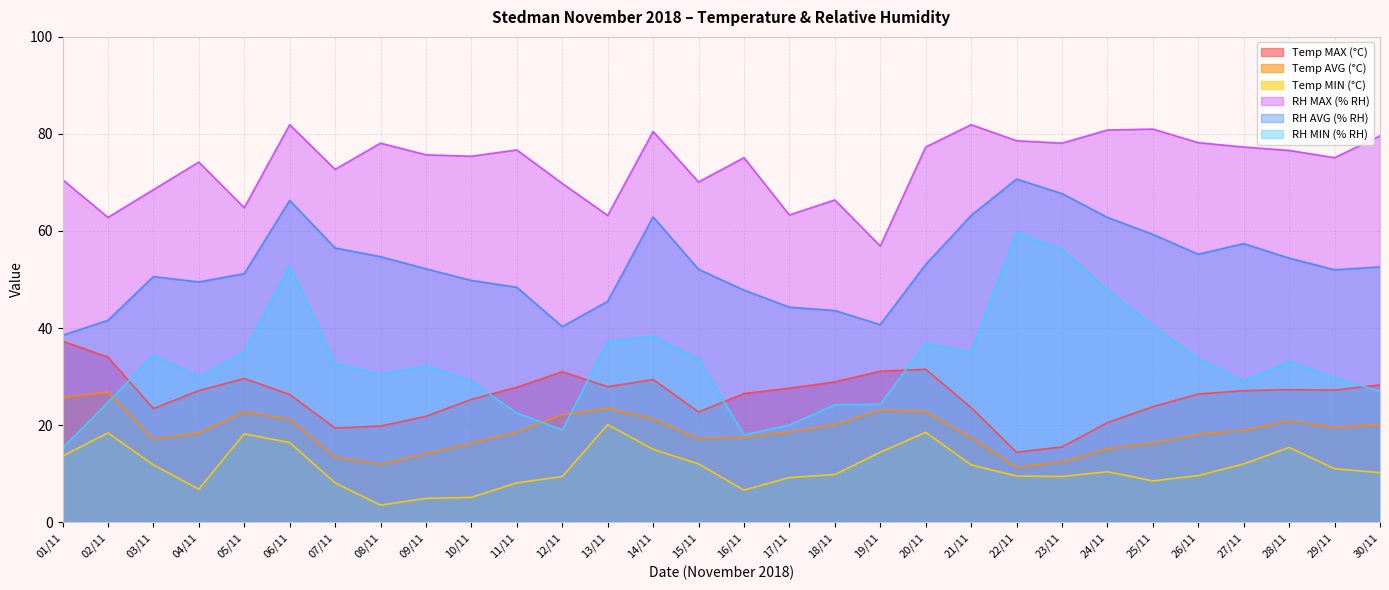

Where is the first local minimum for RH MAX (% RH)?

02/11